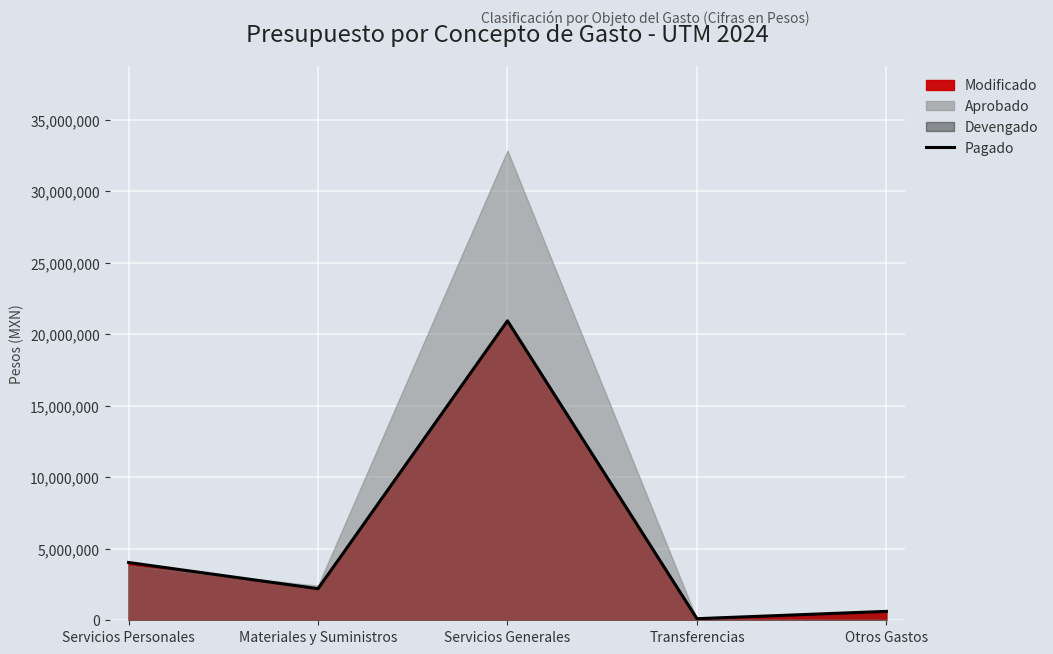

True or false: the data shows 20946801 at Servicios Generales.

True